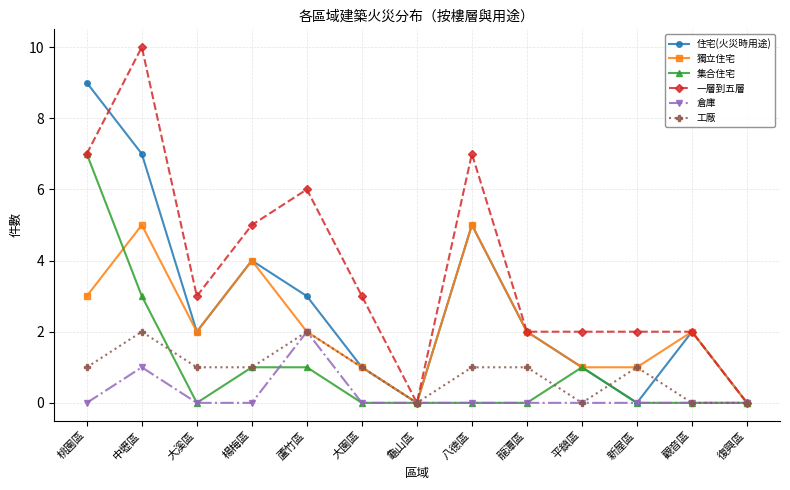

True or false: 倉庫 has a value of 0 at 龜山區.

True